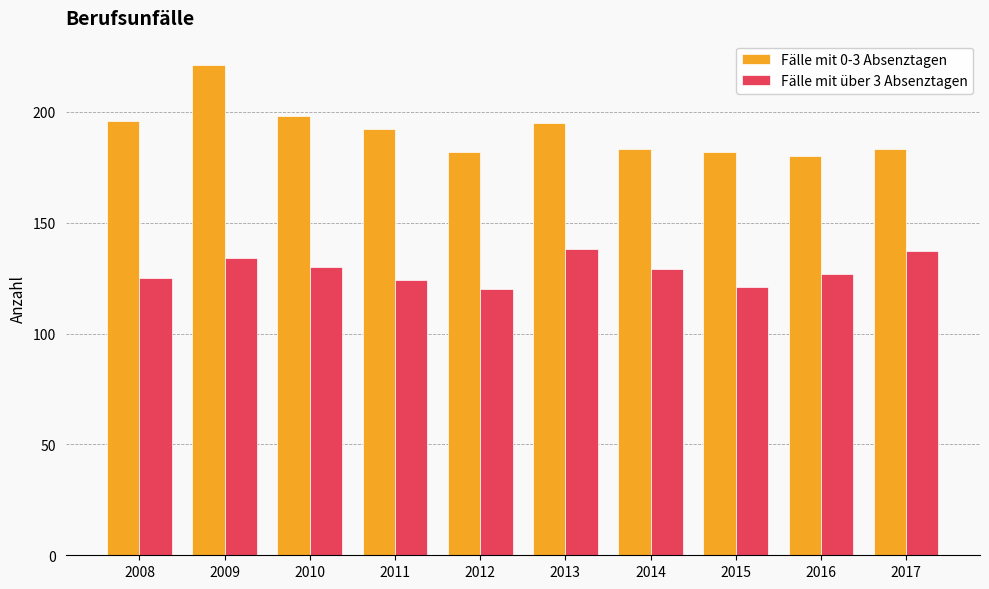

List the series in order of their peak value, lowest first.

Fälle mit über 3 Absenztagen, Fälle mit 0-3 Absenztagen